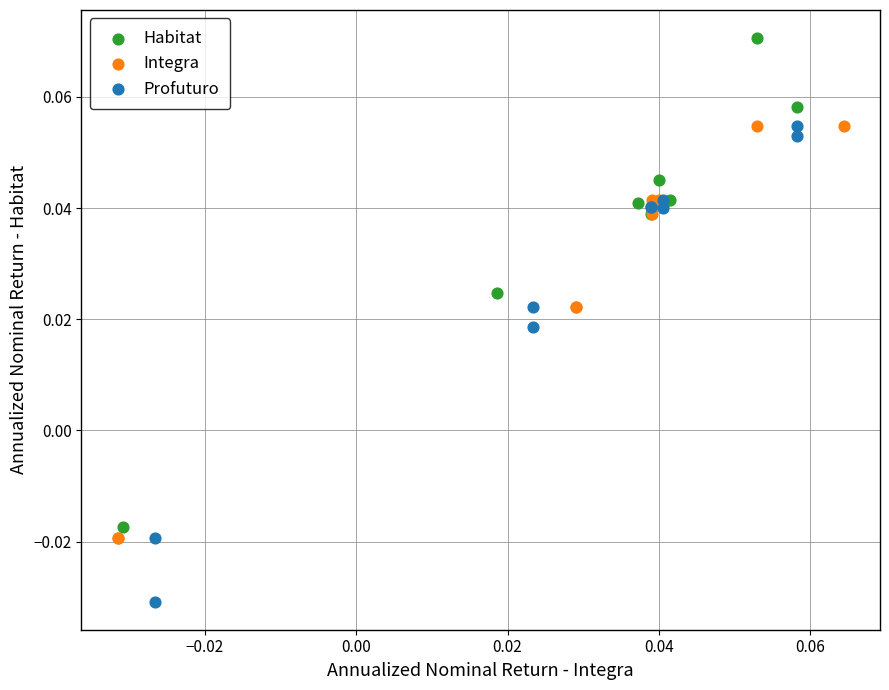

Which series reaches the minimum Y coordinate?

Profuturo